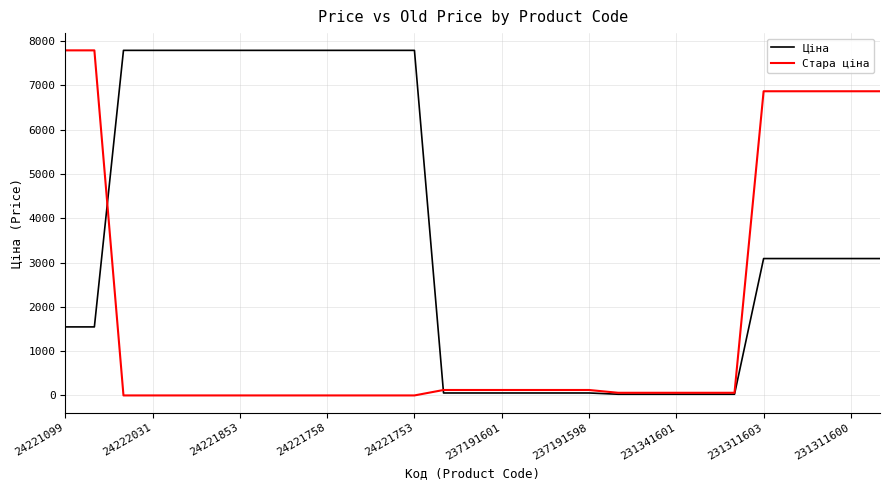

Which series has the largest total across all categories?

Ціна